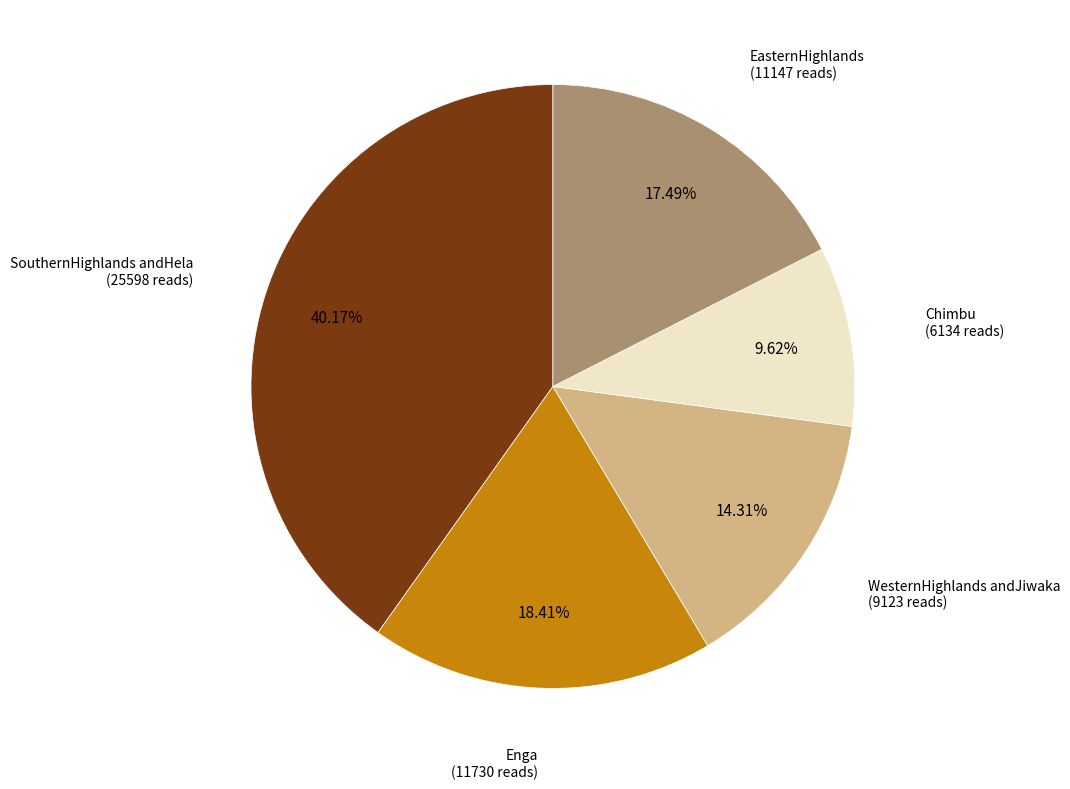

Is there any slice that represents more than half of the pie?

No